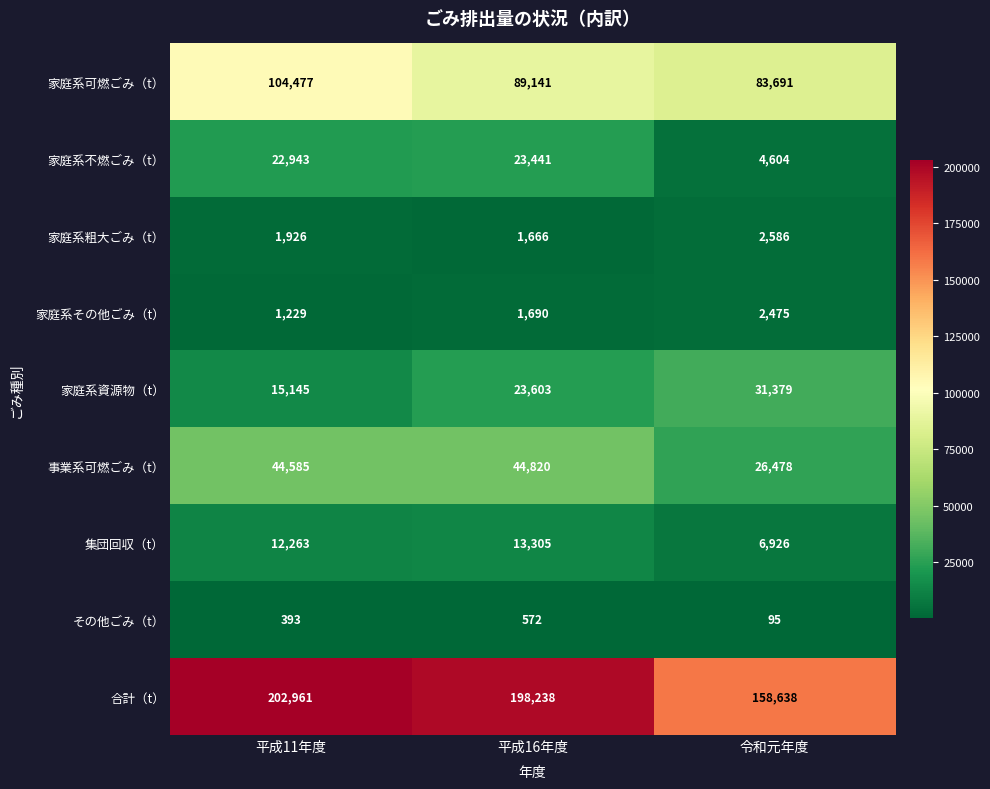

Which category has the lowest value across all series?

令和元年度